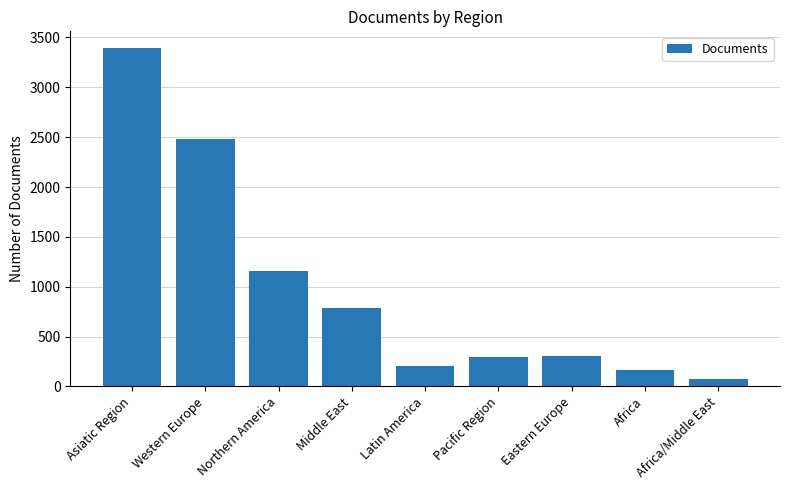

Which category has the highest value across all series?

Asiatic Region